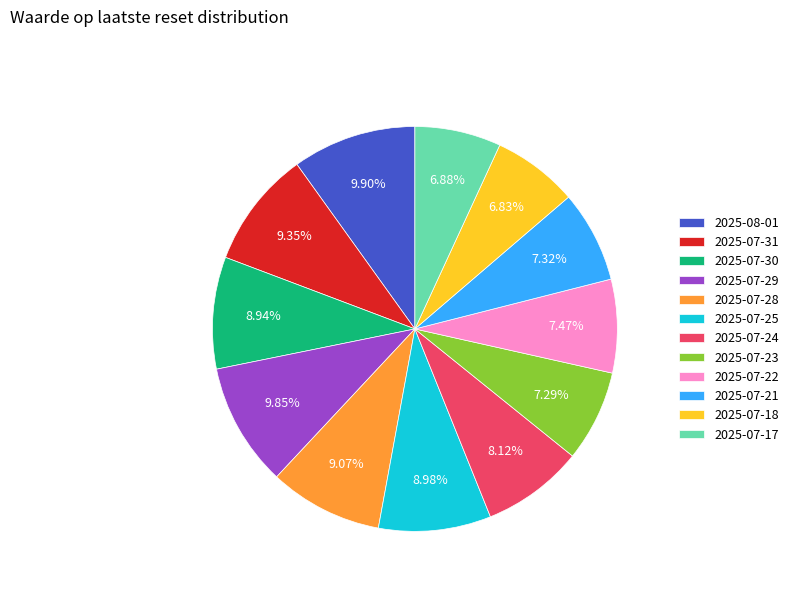

Does 2025-07-31 account for over 50% of the chart?

No